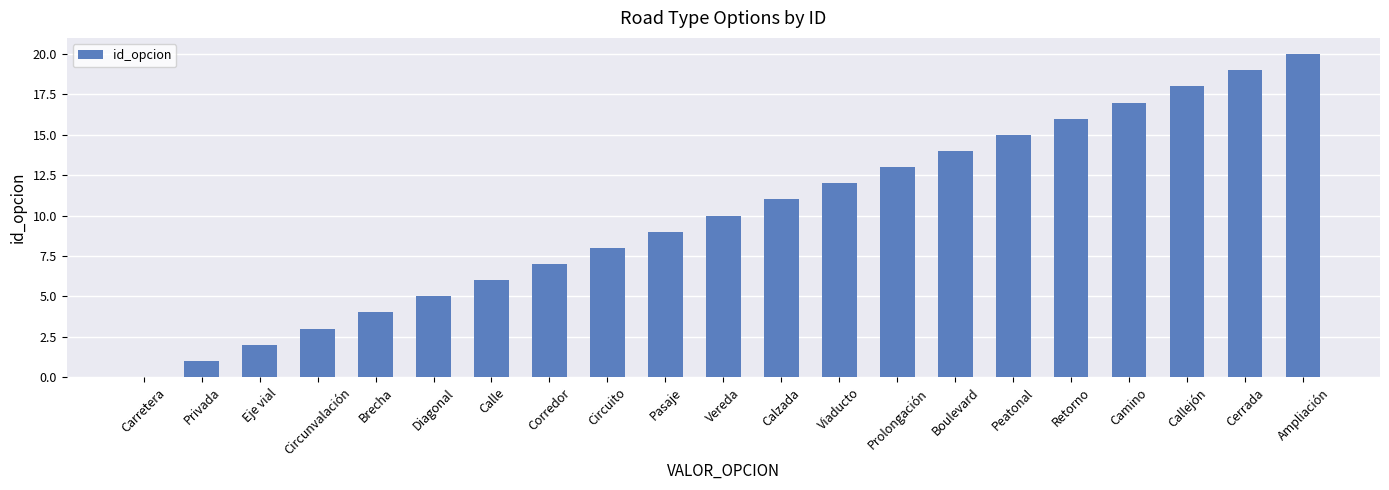

What is the difference between the values at Calle and Viaducto?

6